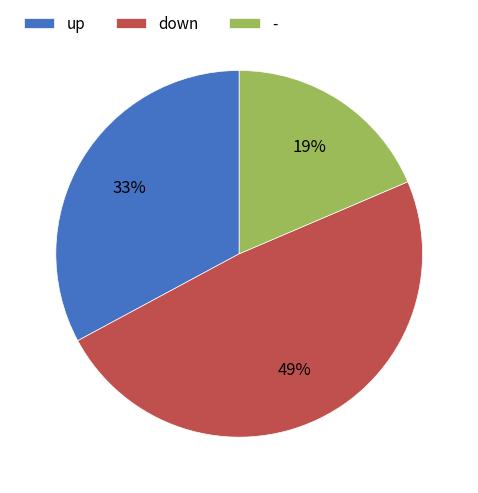

Is it true that down is 56% of the pie?

False